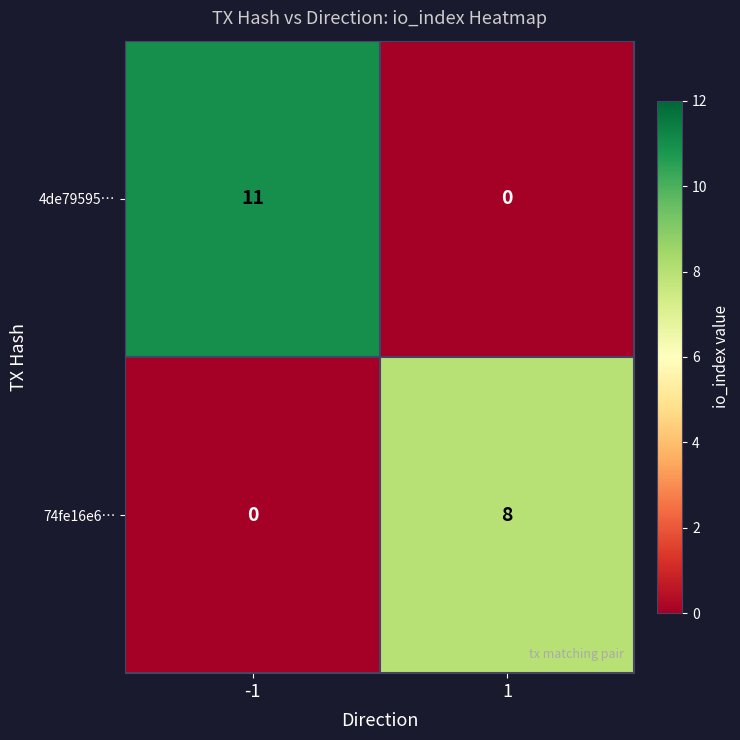

Which series changed the most between -1 and 1?

4de79595…